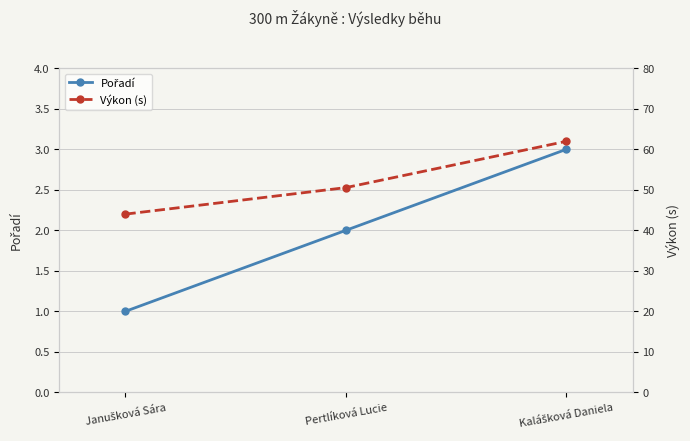

Where is Pořadí nearest to the value 2?

Pertlíková Lucie